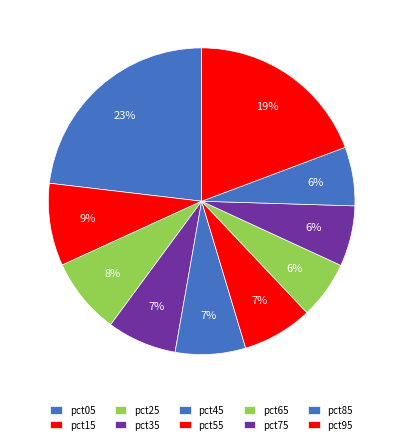

Count the number of slices in the pie.

10